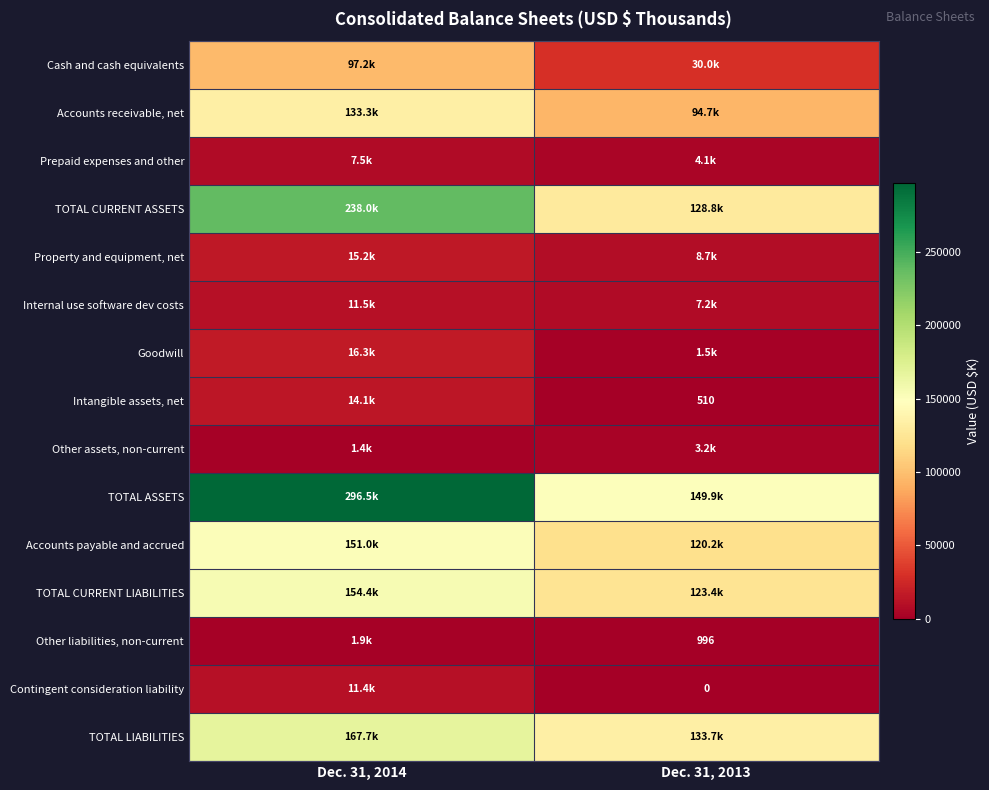

At which category is the sum across all series the highest?

Dec. 31, 2014